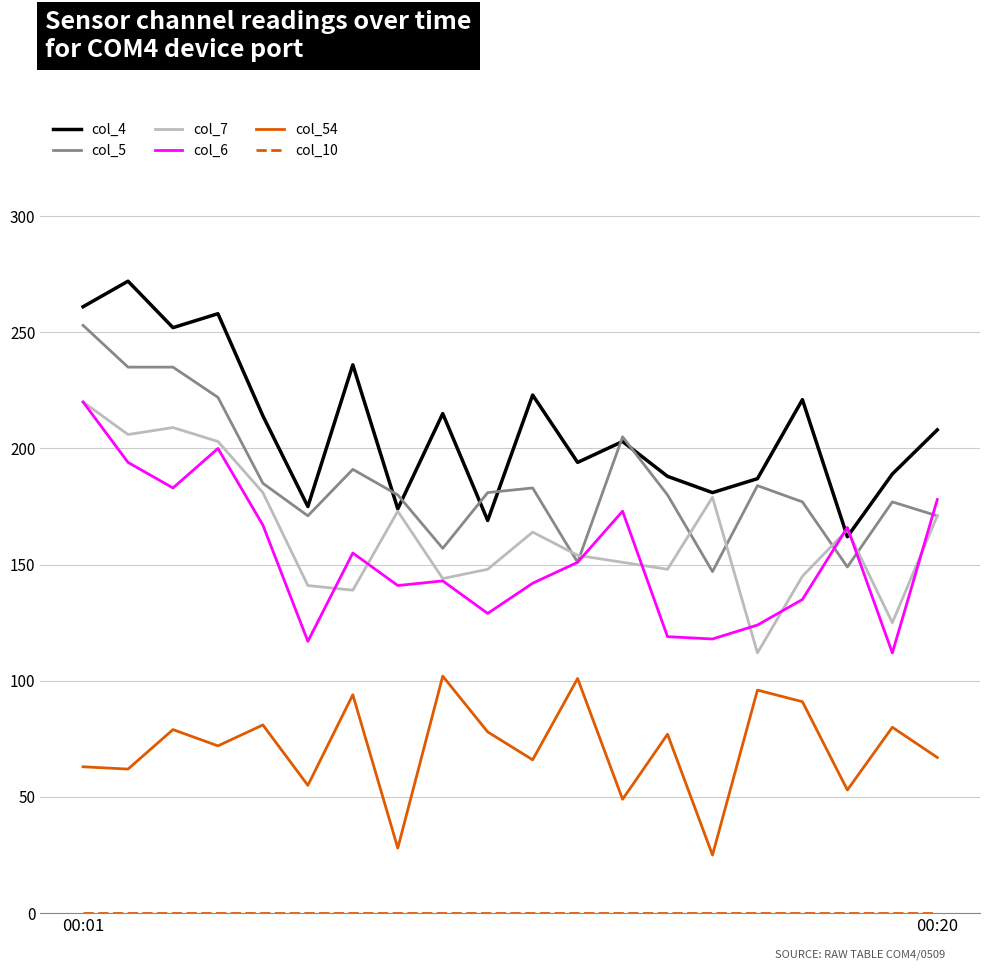

Which series has the largest total across all categories?

col_4